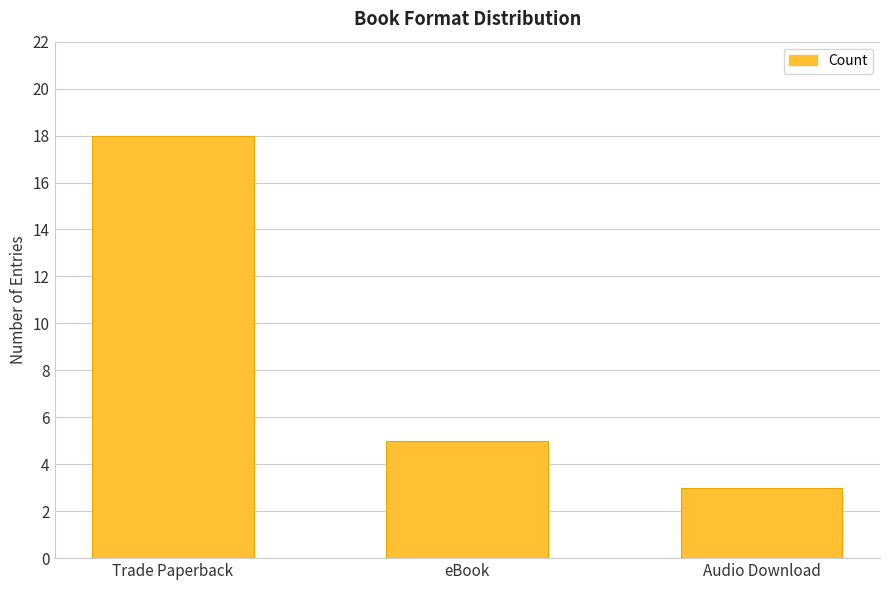

List the labels in order of value, smallest first.

Audio Download, eBook, Trade Paperback